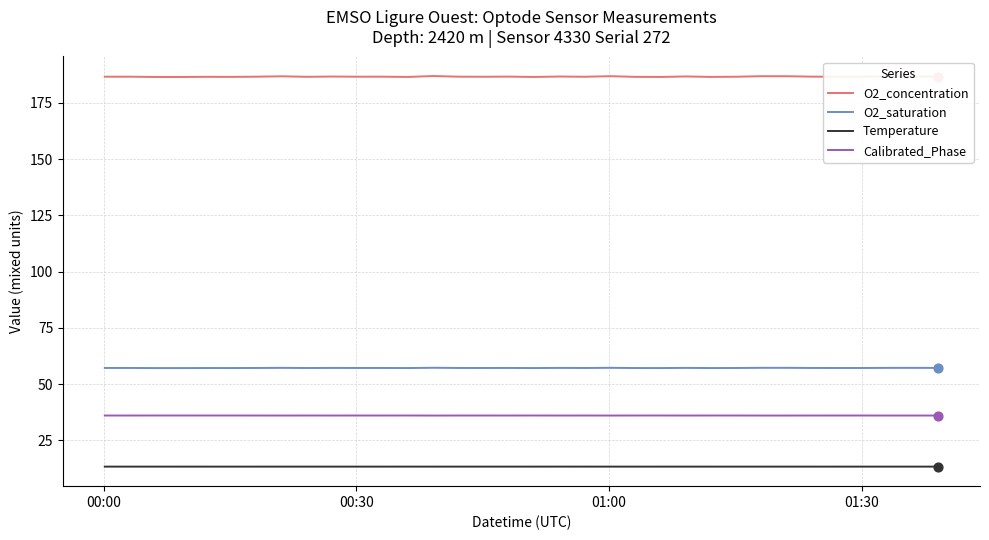

True or false: Calibrated_Phase and O2_saturation intersect in this chart.

False